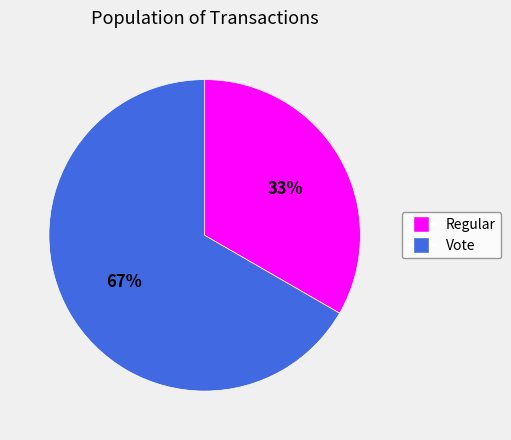

Rank the categories by value from highest to lowest.

Vote, Regular